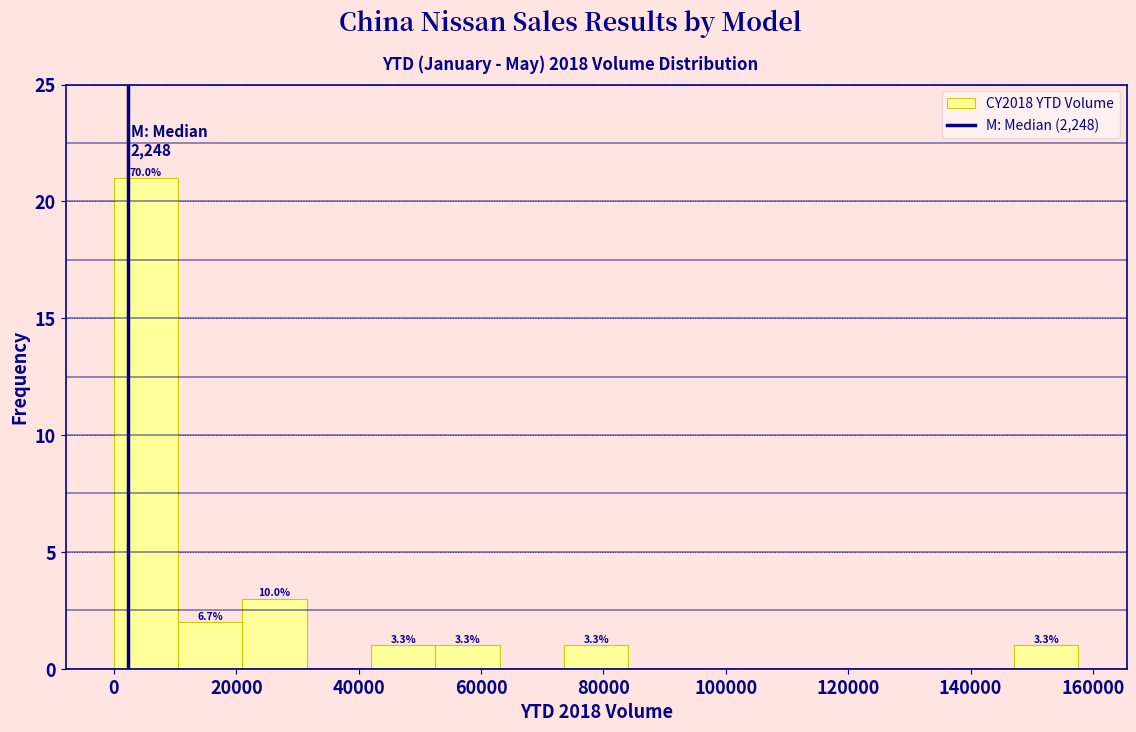

Over which range of the x-axis is the bar tallest?

0 to 10000